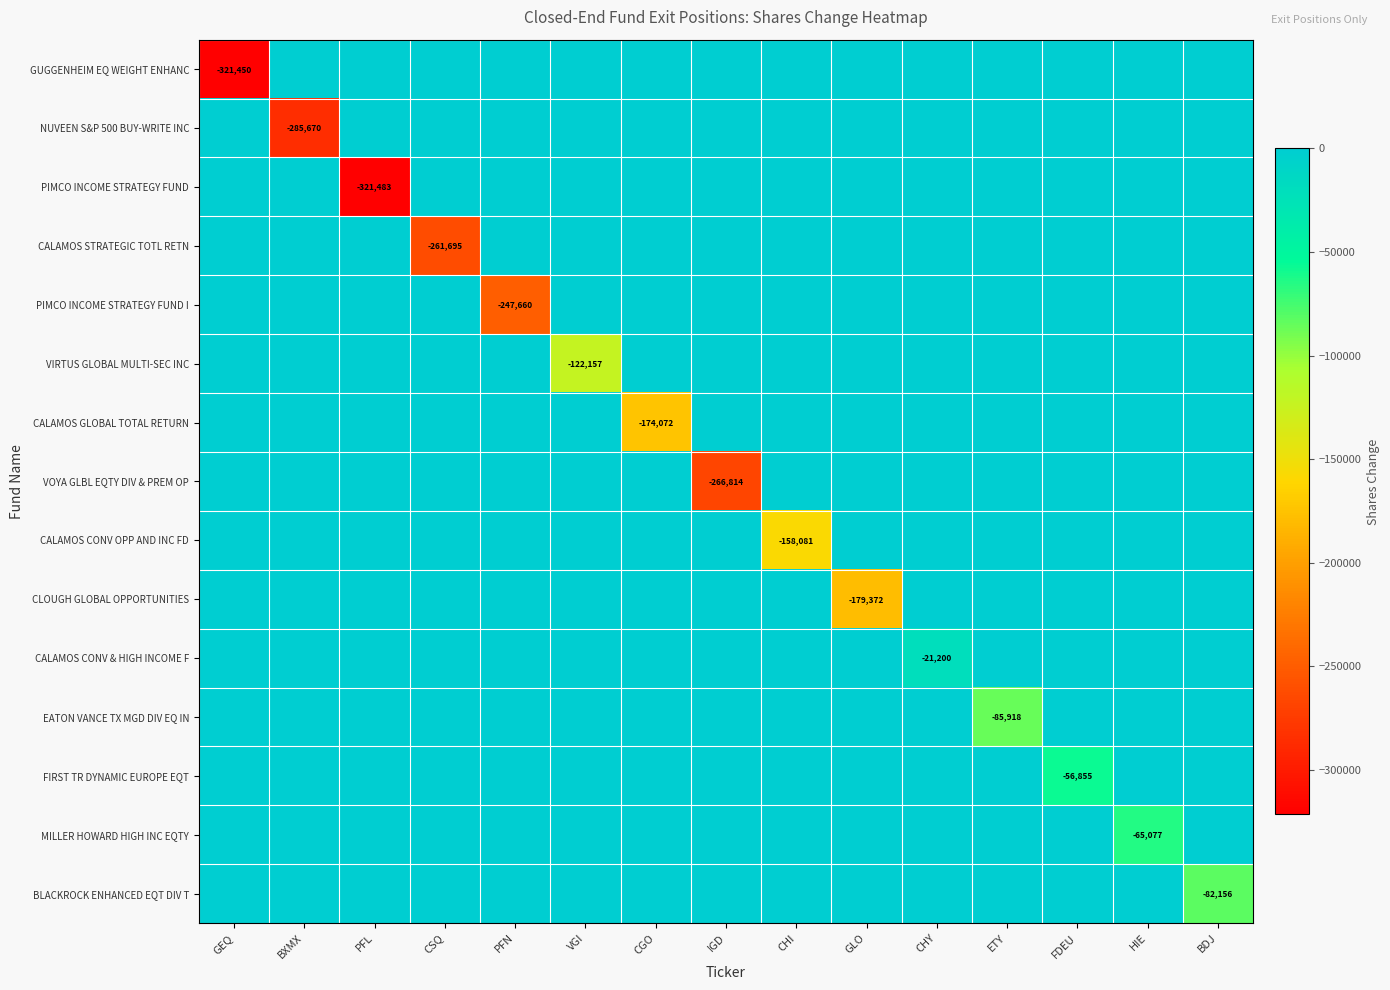

Which series changed the most between VGI and BDJ?

VIRTUS GLOBAL MULTI-SEC INC